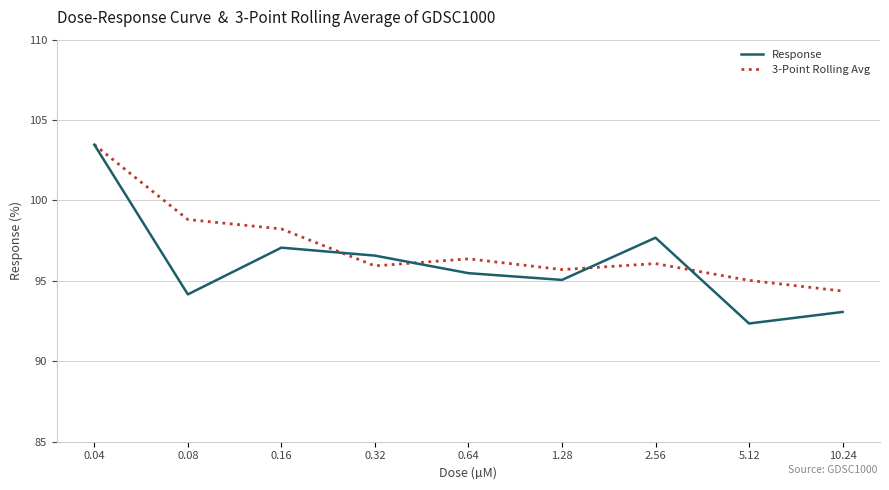

What is the average value of the Response series?

96.1